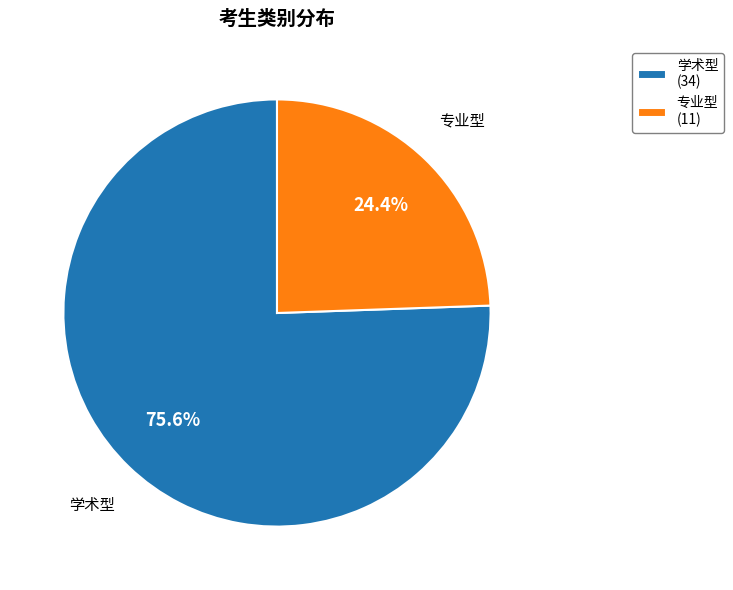

True or false: 学术型 accounts for 76% of the total.

True